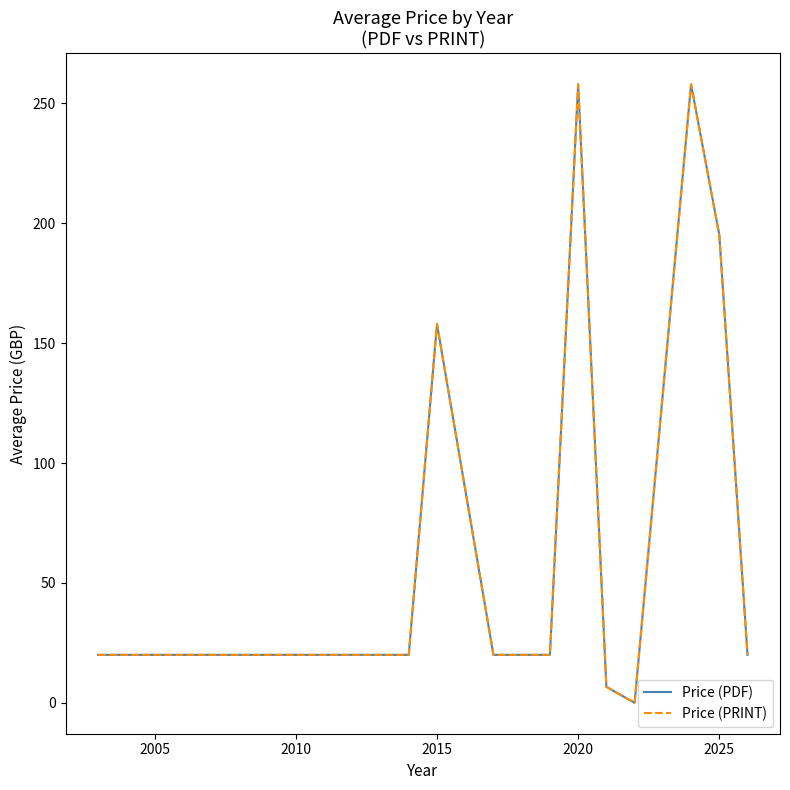

Which series has the largest range (max minus min)?

Price (PDF)